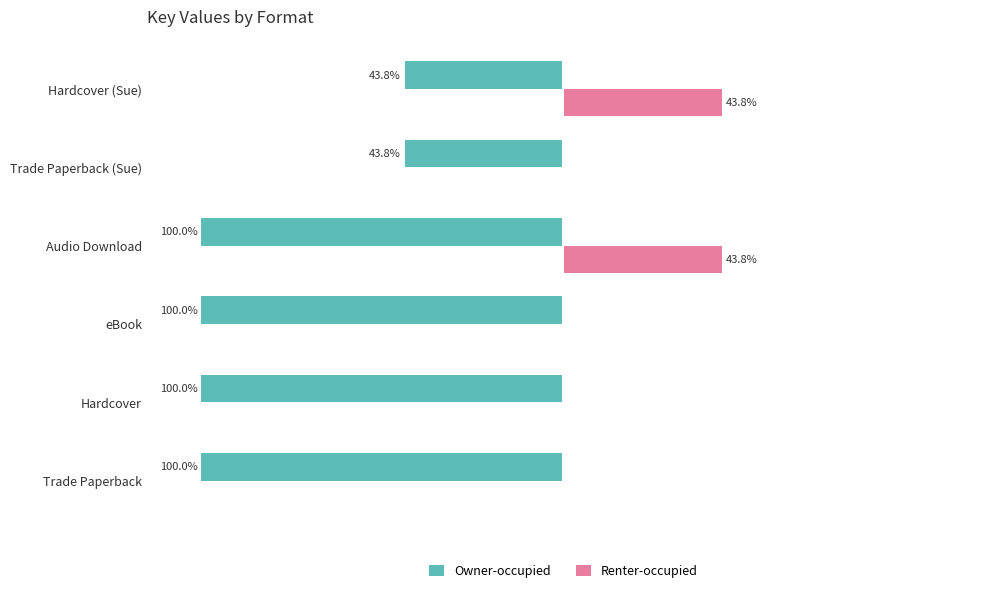

At which category is the sum across all series the highest?

Hardcover (Sue)